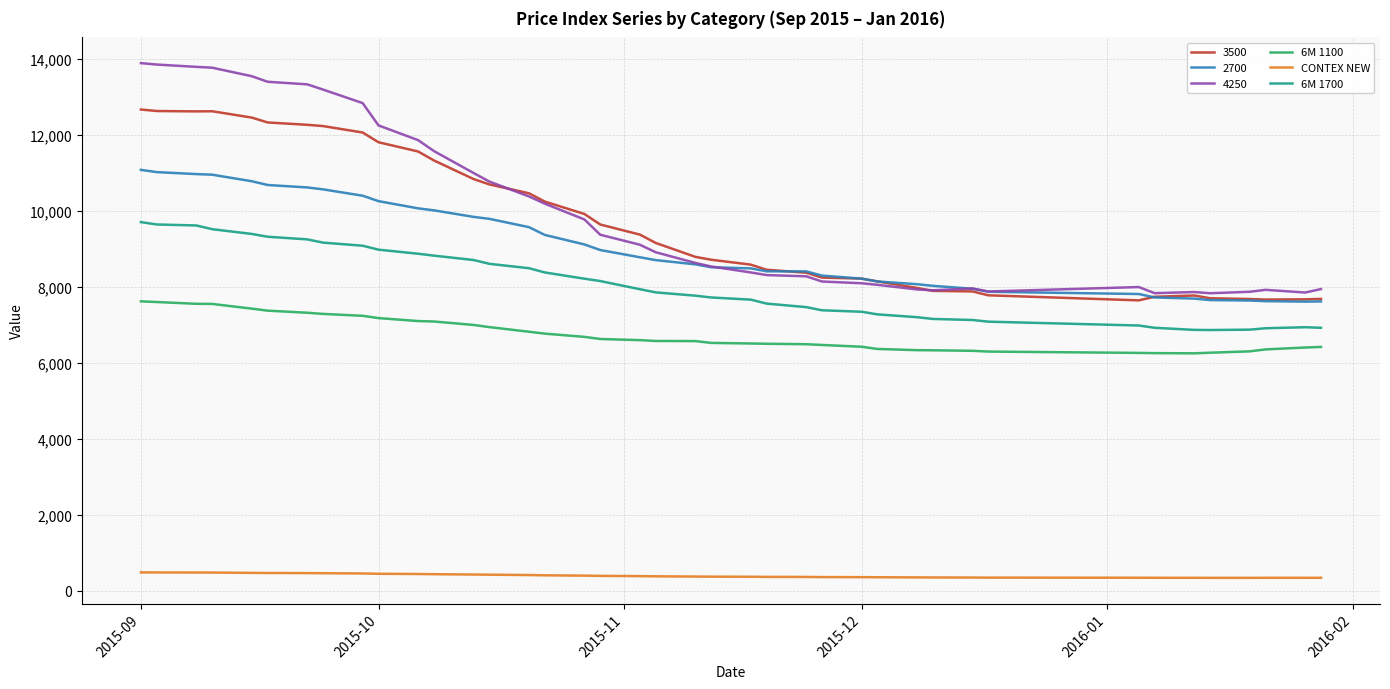

Which series has the widest spread of values?

4250